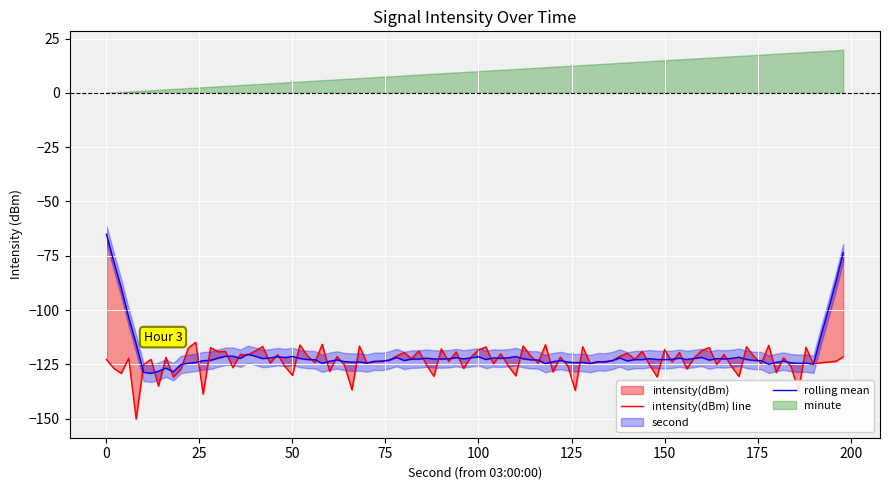

What is the difference between the second values at 20 and 6?

14.0